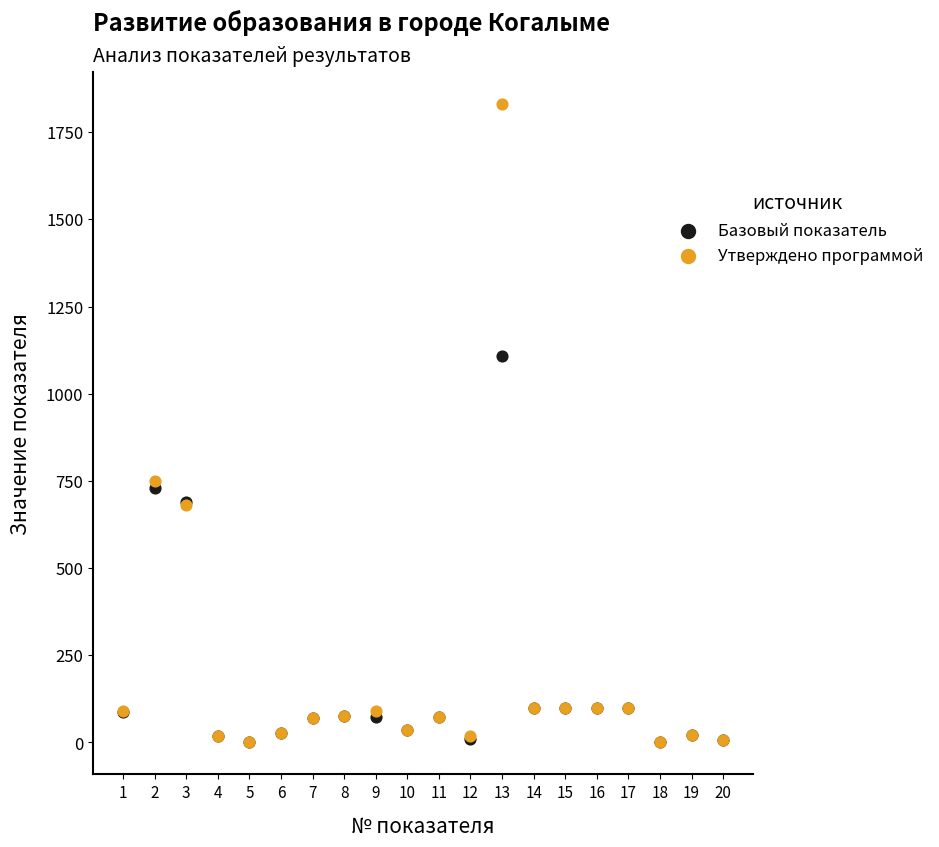

What are all the series names shown in the legend?

Базовый показатель, Утверждено программой